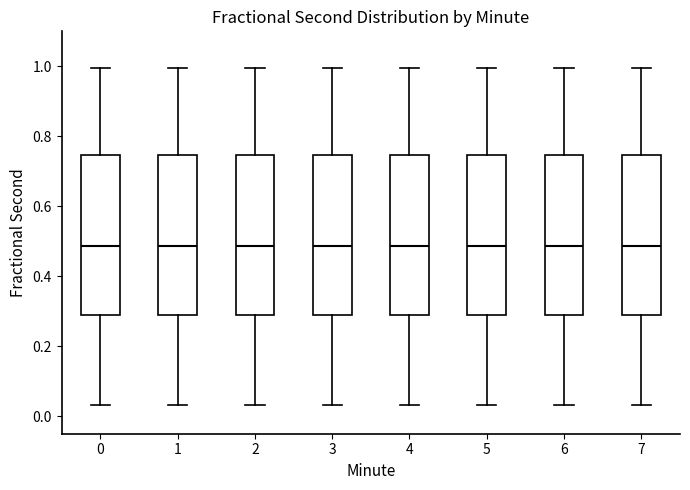

Where does the lower whisker of the box at x = 4 end on the y-axis? The values are not printed on the chart, so give them approximately, as read against the axis.

0.04